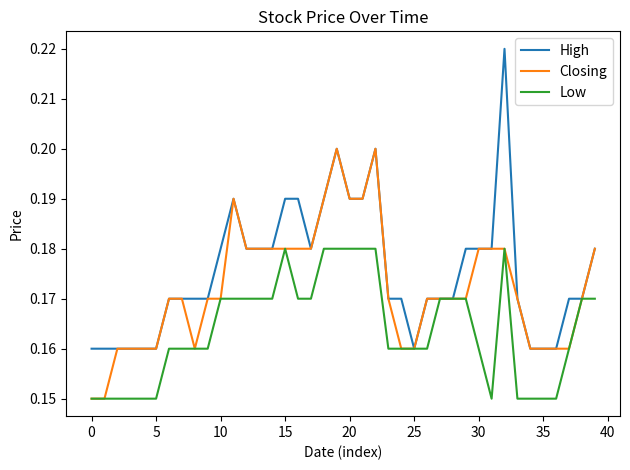

Rank the series by their maximum value, from highest to lowest.

High, Closing, Low